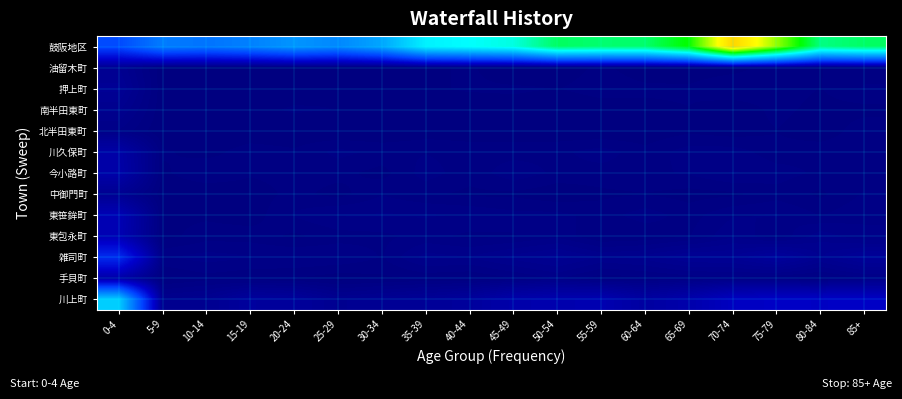

What is the spread (max minus min) of values at 25-29?

413